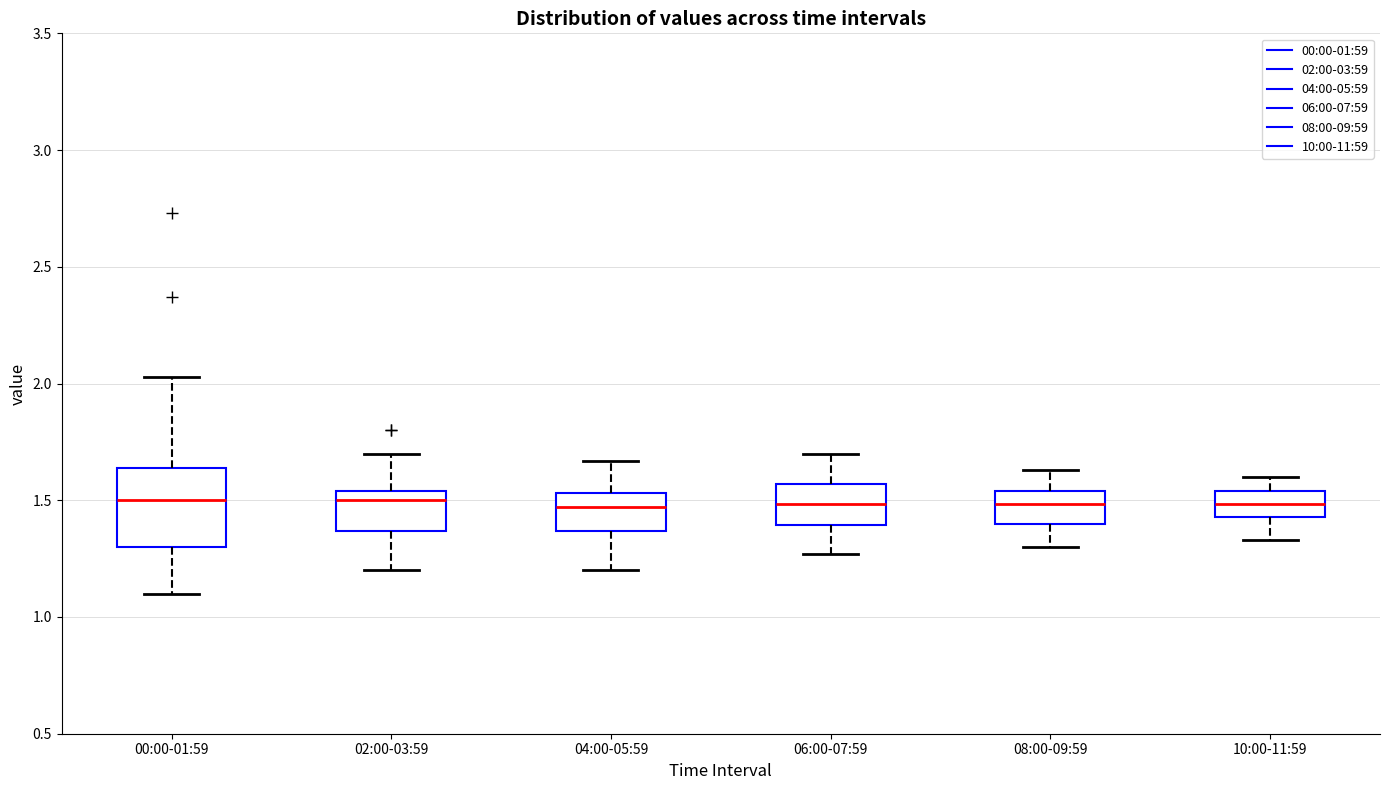

Reading left to right, read every box against the y-axis: the position of its median line, the range the box covers, and the ends of its whiskers. The values are not printed on the chart, so give them approximately, as read against the axis.

00:00-01:59: median 1.50, box 1.30 to 1.65, whiskers 1.10 to 2.05
02:00-03:59: median 1.50, box 1.35 to 1.55, whiskers 1.20 to 1.70
04:00-05:59: median 1.45, box 1.35 to 1.55, whiskers 1.20 to 1.65
06:00-07:59: median 1.50, box 1.40 to 1.55, whiskers 1.25 to 1.70
08:00-09:59: median 1.50, box 1.40 to 1.55, whiskers 1.30 to 1.65
10:00-11:59: median 1.50, box 1.45 to 1.55, whiskers 1.35 to 1.60